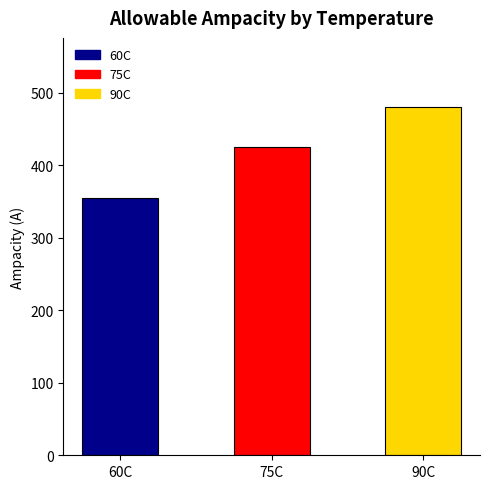

What position from the left is 90C?

3